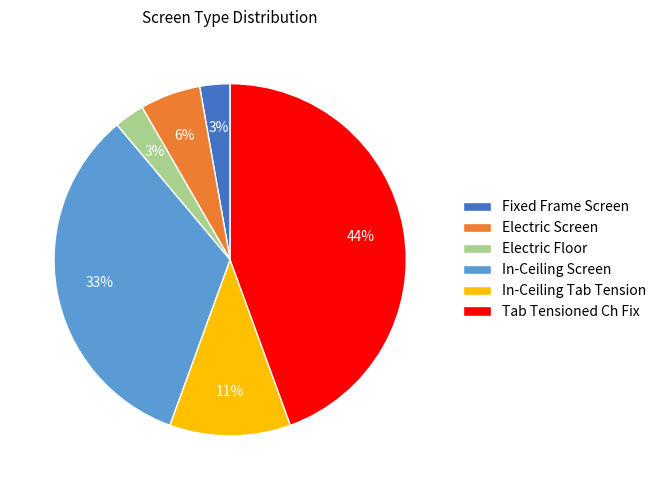

To the nearest percent, what is the combined percentage of Electric Floor and In-Ceiling Screen?

36%